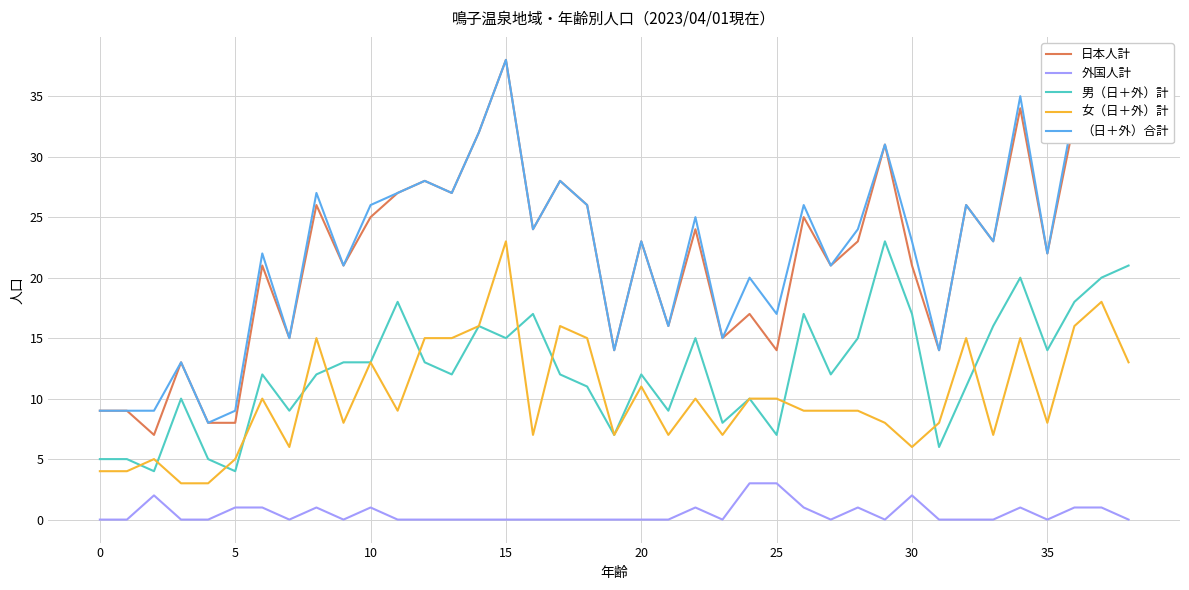

What is the spread (max minus min) of values at 22?

24